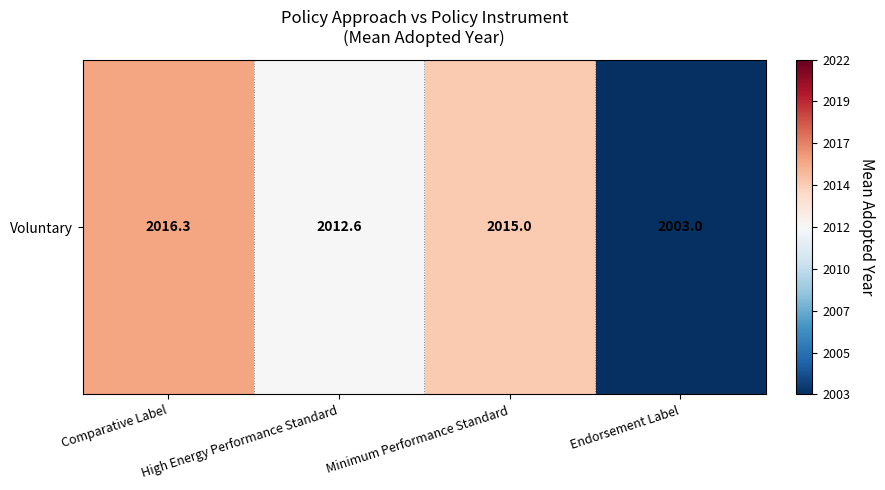

Reading left to right, transcribe all the data shown in this chart.

Comparative Label=2016.3	High Energy Performance Standard=2012.6	Minimum Performance Standard=2015.0	Endorsement Label=2003.0